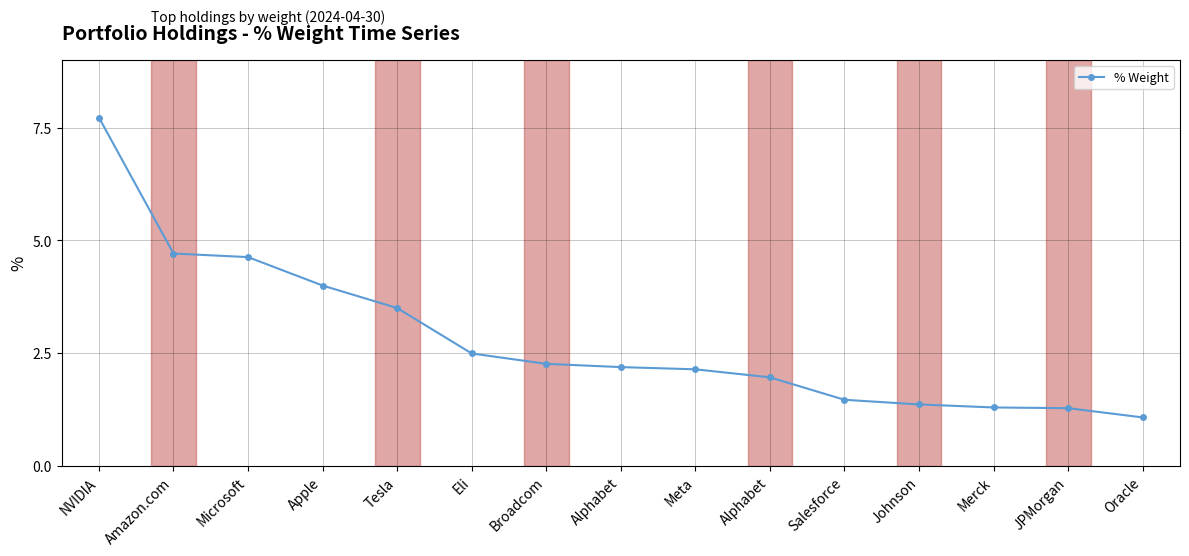

Is this an area chart (filled region under the line)?

No